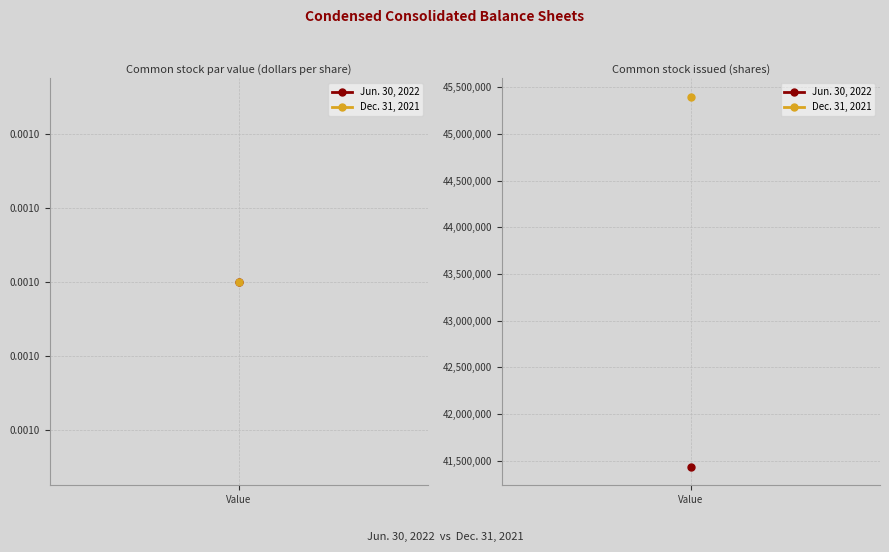

What is the sum of all Dec. 31, 2021 values?

45397260.0